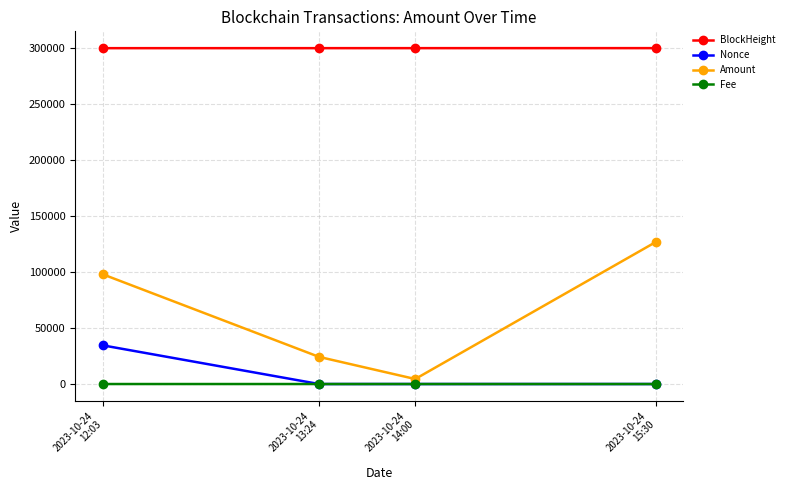

Does the chart have visible grid lines?

Yes